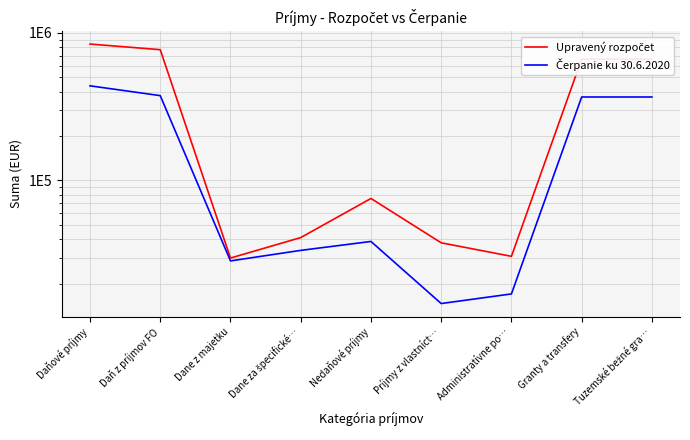

Reading left to right, extract all data points from this chart.

Upravený rozpočet: 839648.0	768908.0	29770.0	40970.0	75420.0	37765.0	30577.0	664271.0	664271.0
Čerpanie ku 30.6.2020: 437460.6	375431.9	28472.4	33556.3	38570.1	14638.3	17008.9	367497.4	367497.4